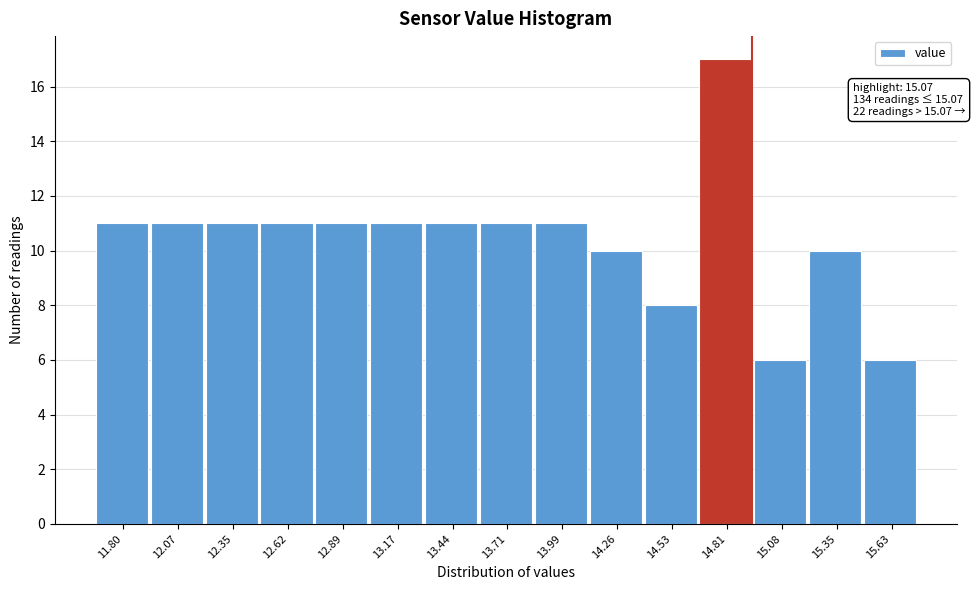

Reading left to right, what are all the values shown in this chart?

11	11	11	11	11	11	11	11	11	10	8	17	6	10	6